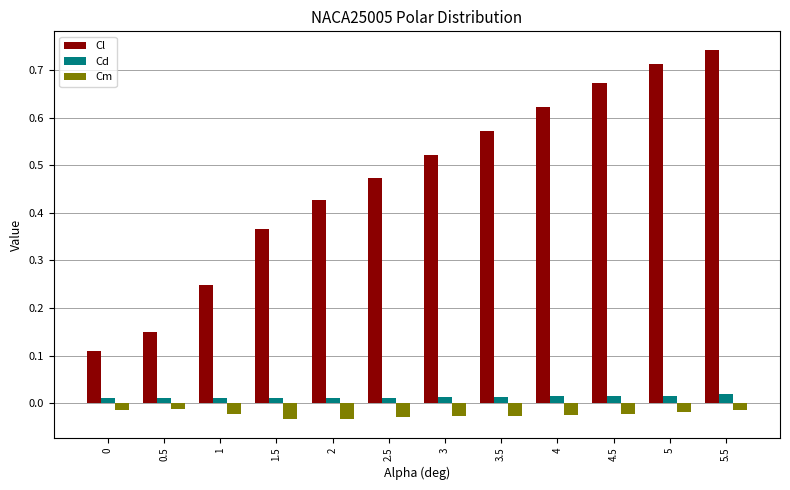

Between 1 and 3.5, which series saw the biggest shift?

Cl